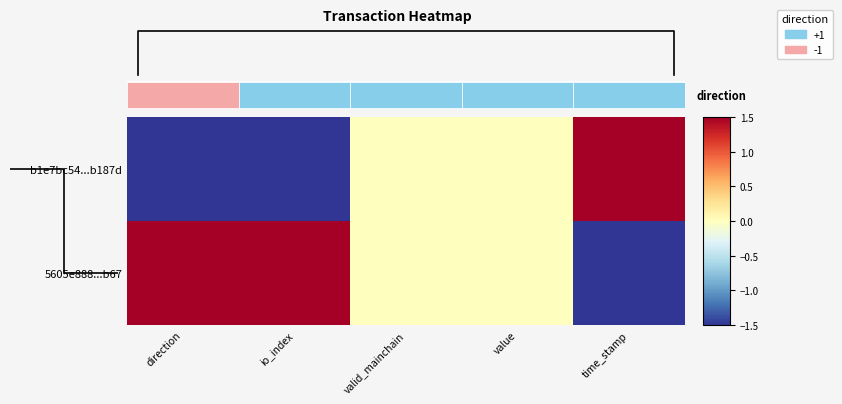

How many values in b1e7bc54...b187d are above zero?

1